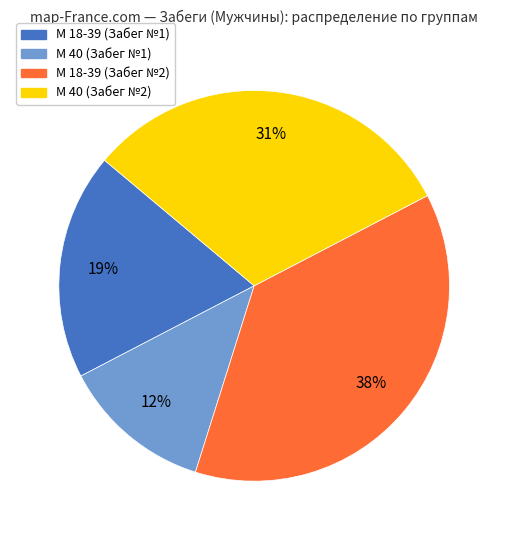

Which has a higher value, М 18-39 (Забег №1) or М 40 (Забег №2)?

М 40 (Забег №2)